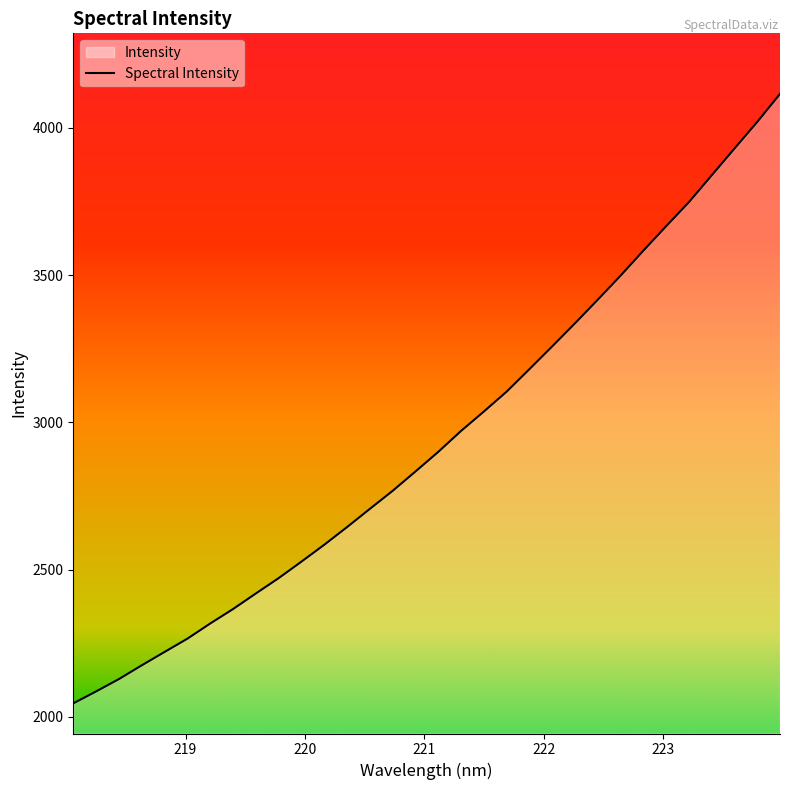

What is the smallest value displayed?

2045.6